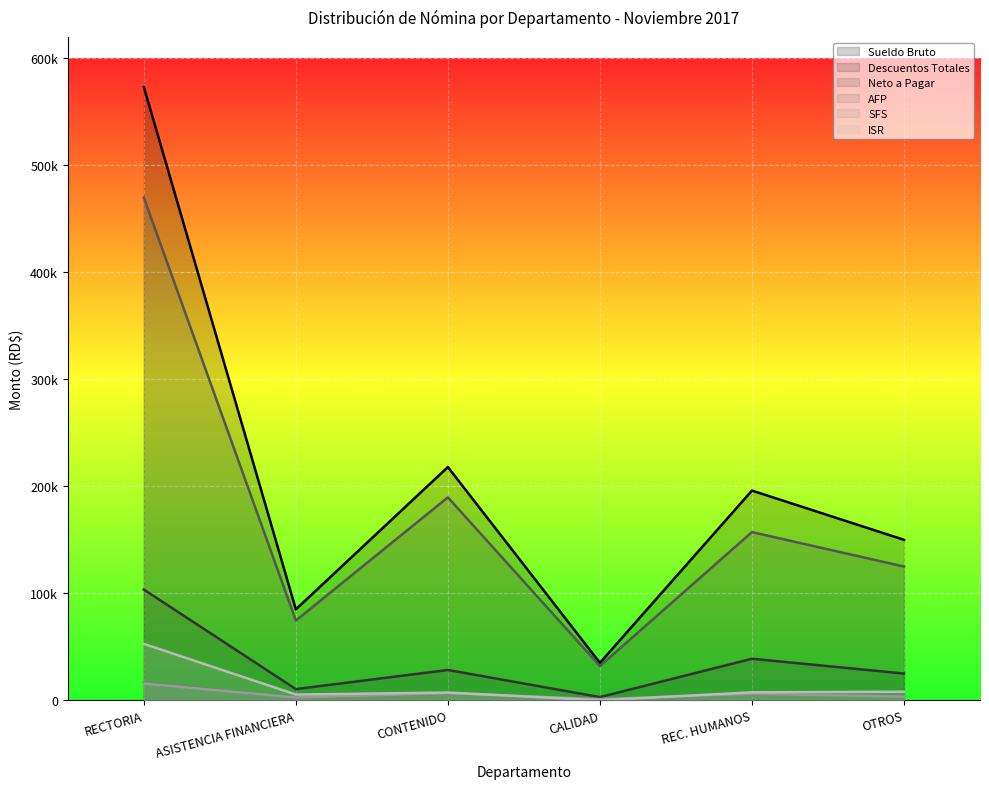

What is the label of the 2nd point from the left?

ASISTENCIA FINANCIERA